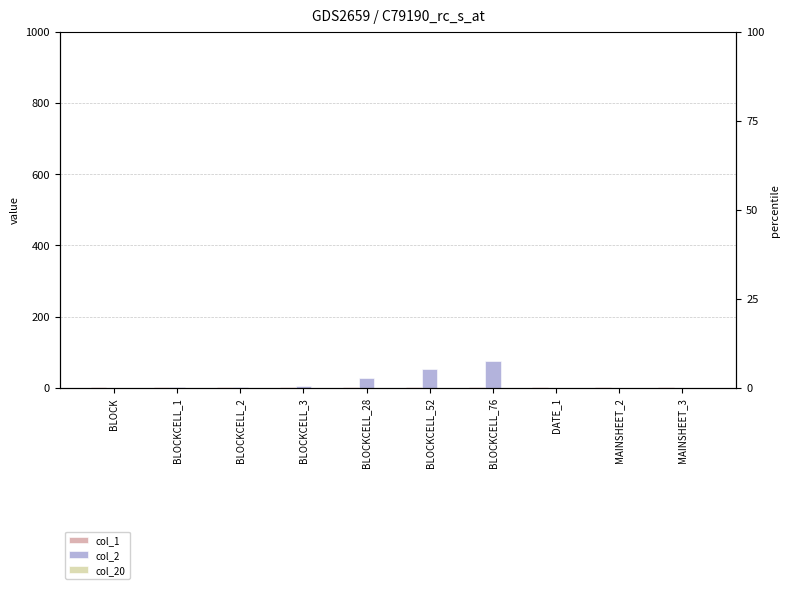

What are all the series names shown in the legend?

col_1, col_2, col_20